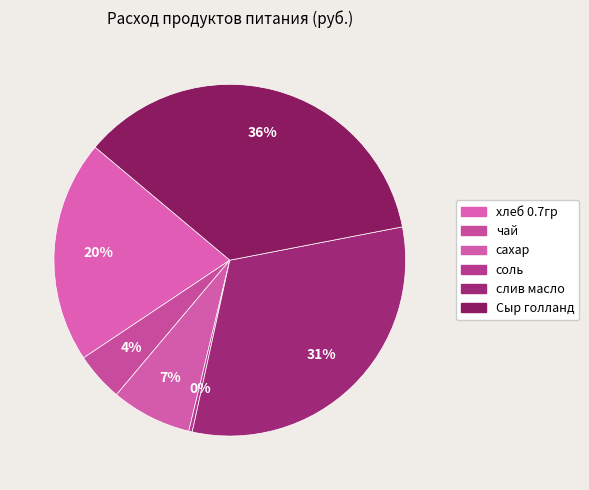

How many segments does this pie chart have?

6